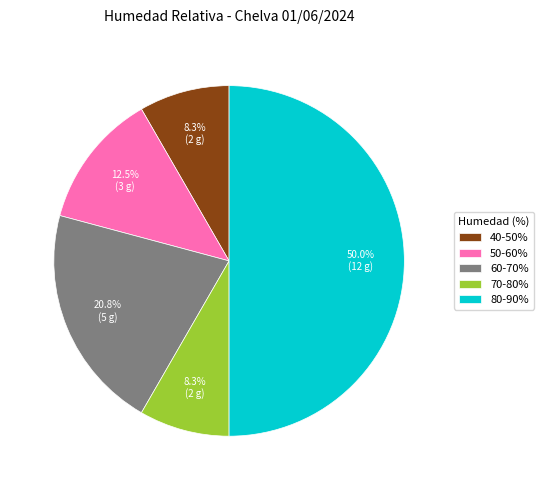

Combined, do 60-70% and 40-50% account for over 50%?

No